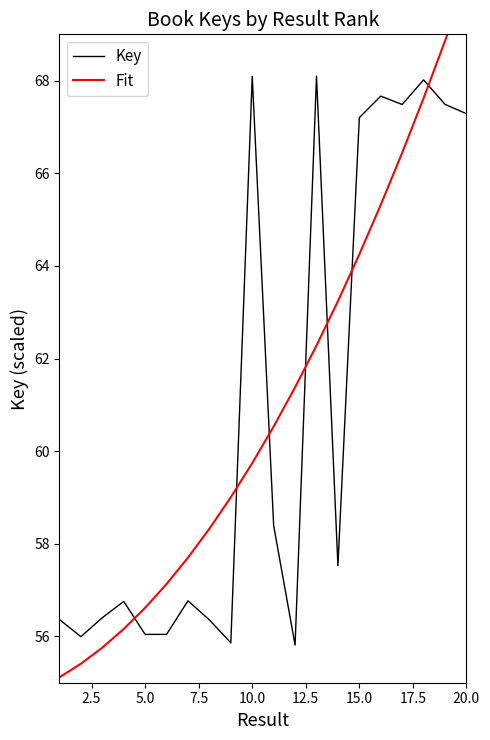

The value of Key at 10 is 29.2. True or false?

False